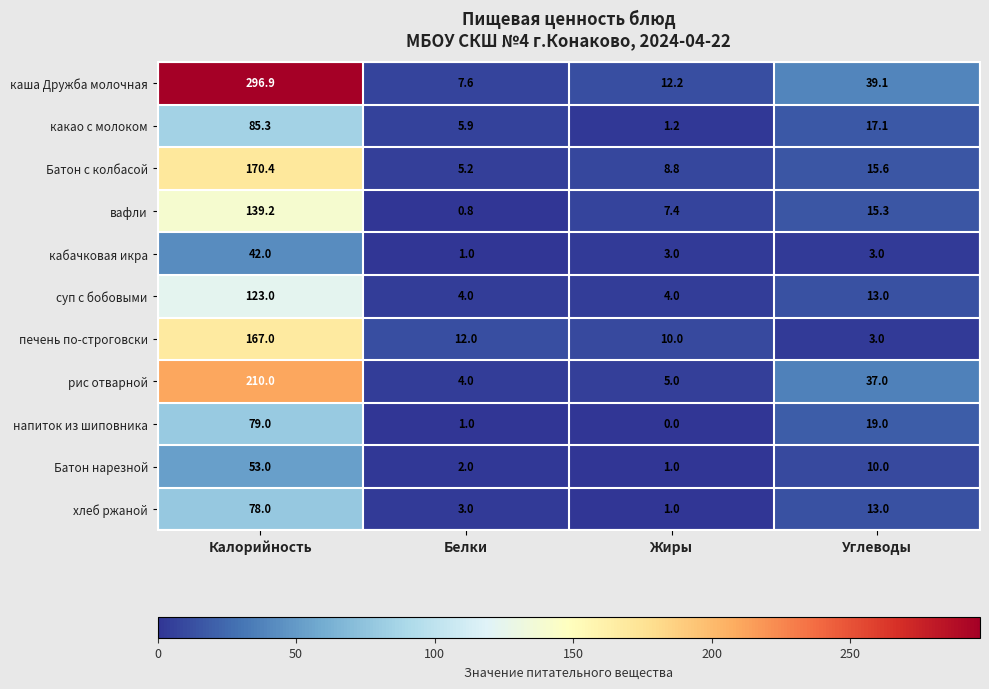

What is the maximum value shown in the chart?

296.9